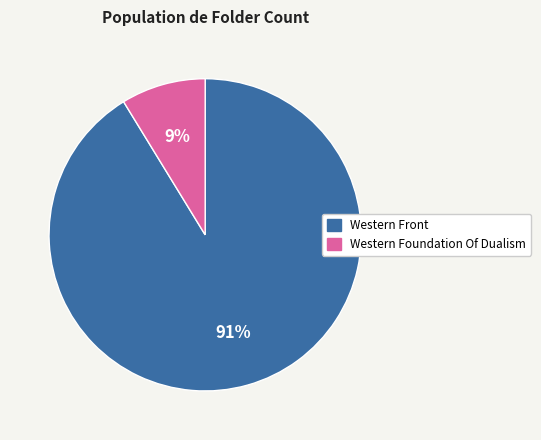

Which slice is the smallest?

Western Foundation Of Dualism